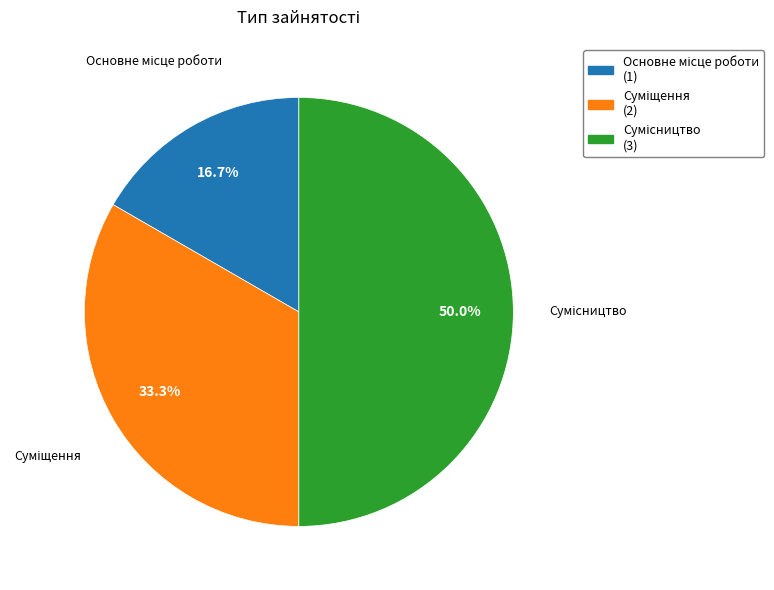

Rank the categories by value from highest to lowest.

Сумісництво, Суміщення, Основне місце роботи